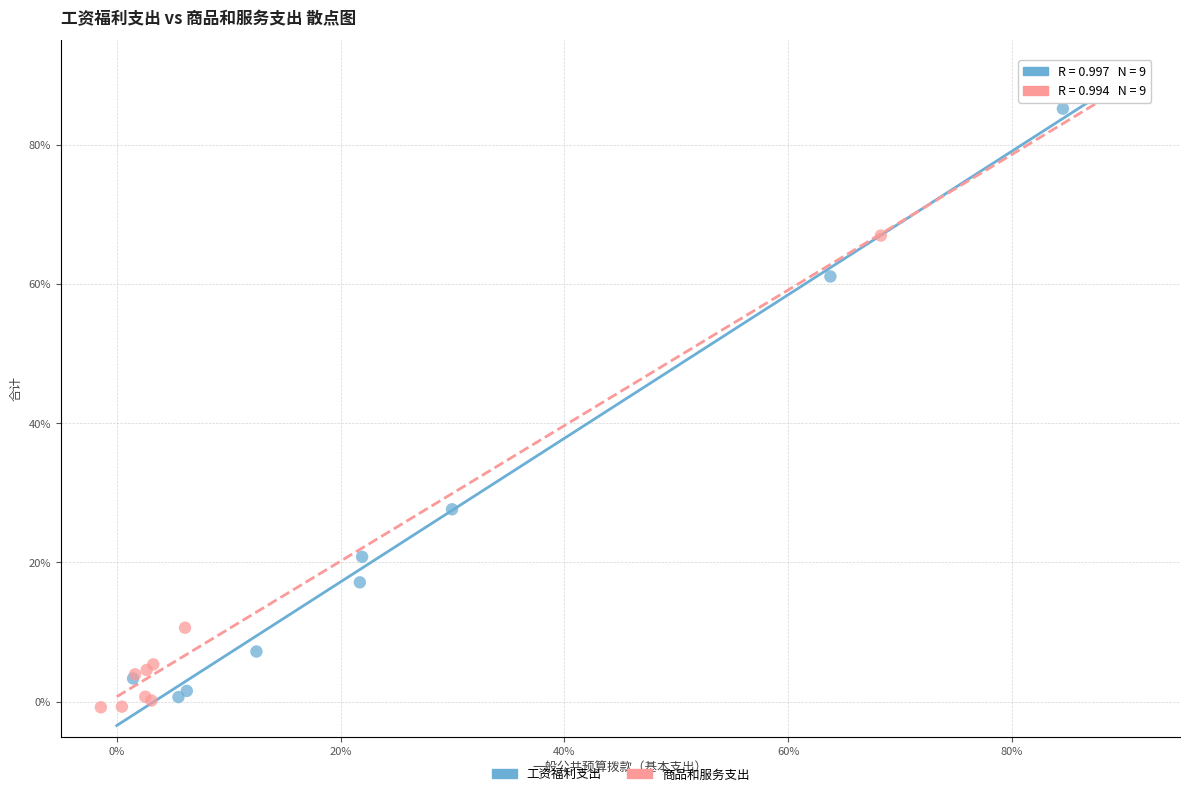

Which series reaches the maximum Y coordinate?

工资福利支出